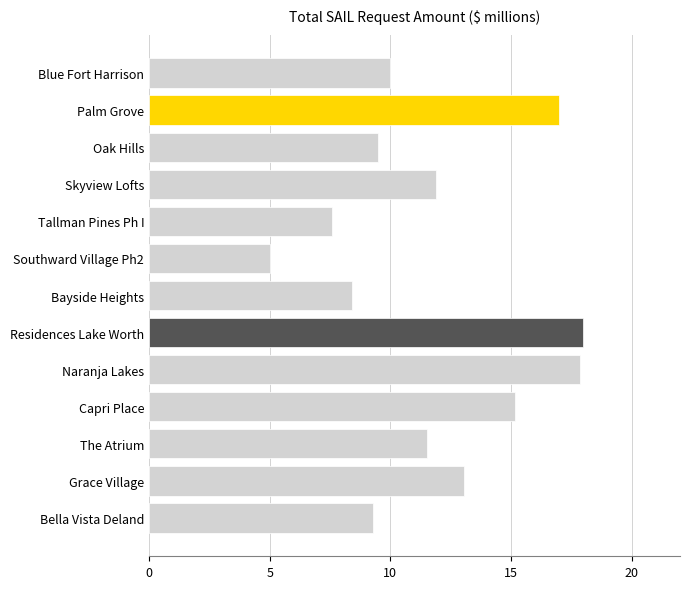

At which label is the value closest to 11?

The Atrium